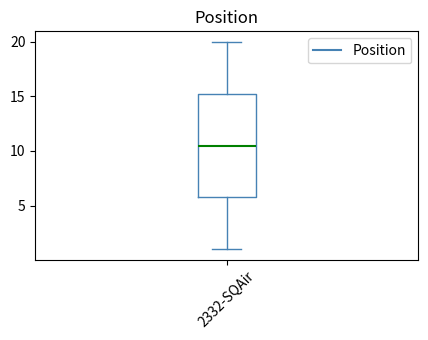

Where does the upper whisker of the box for 2332-SQAir end on the y-axis? The values are not printed on the chart, so give them approximately, as read against the axis.

20.0